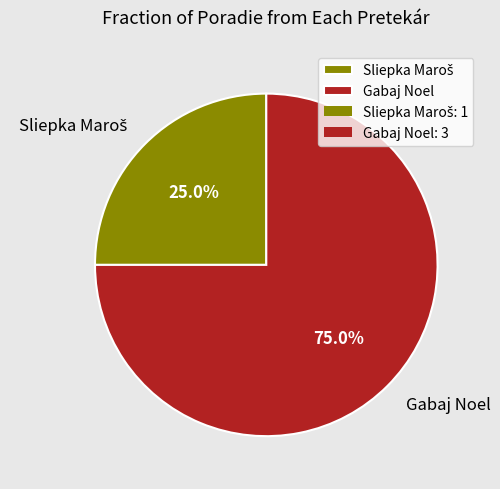

Is there a majority slice in this chart?

Yes